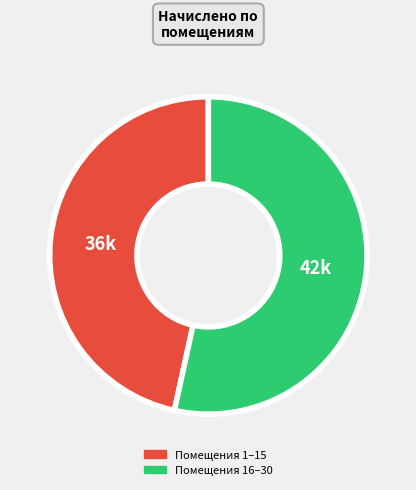

Is there a majority slice in this chart?

Yes